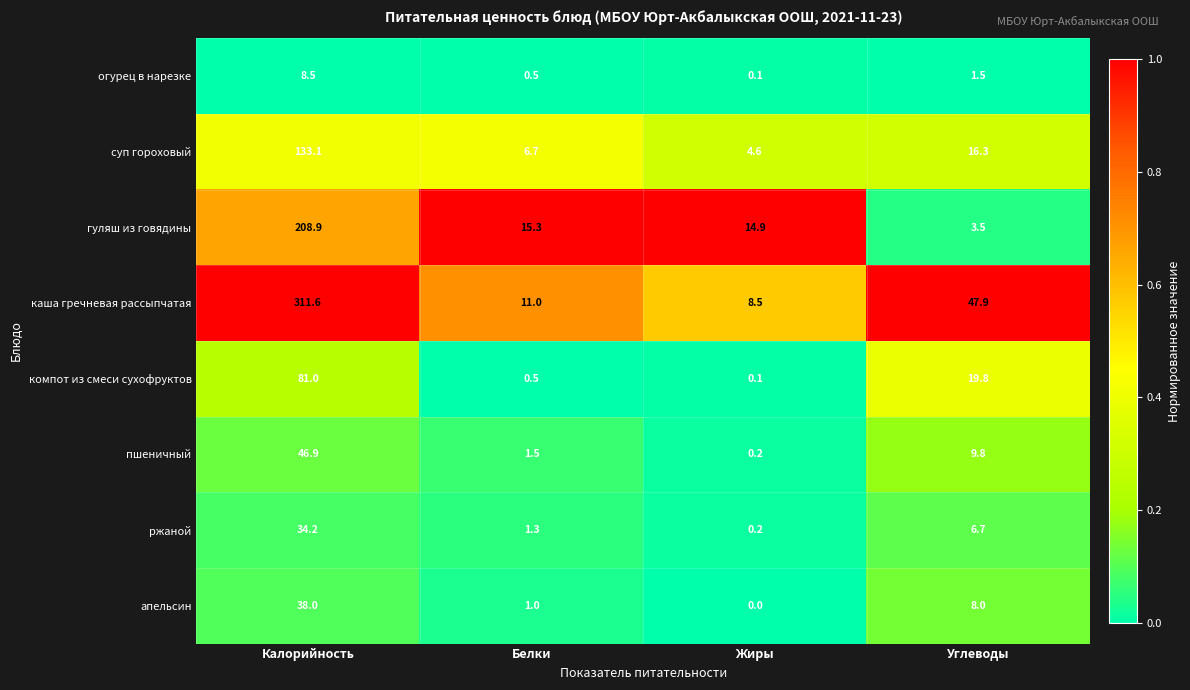

Which series has the largest range (max minus min)?

каша гречневая рассыпчатая